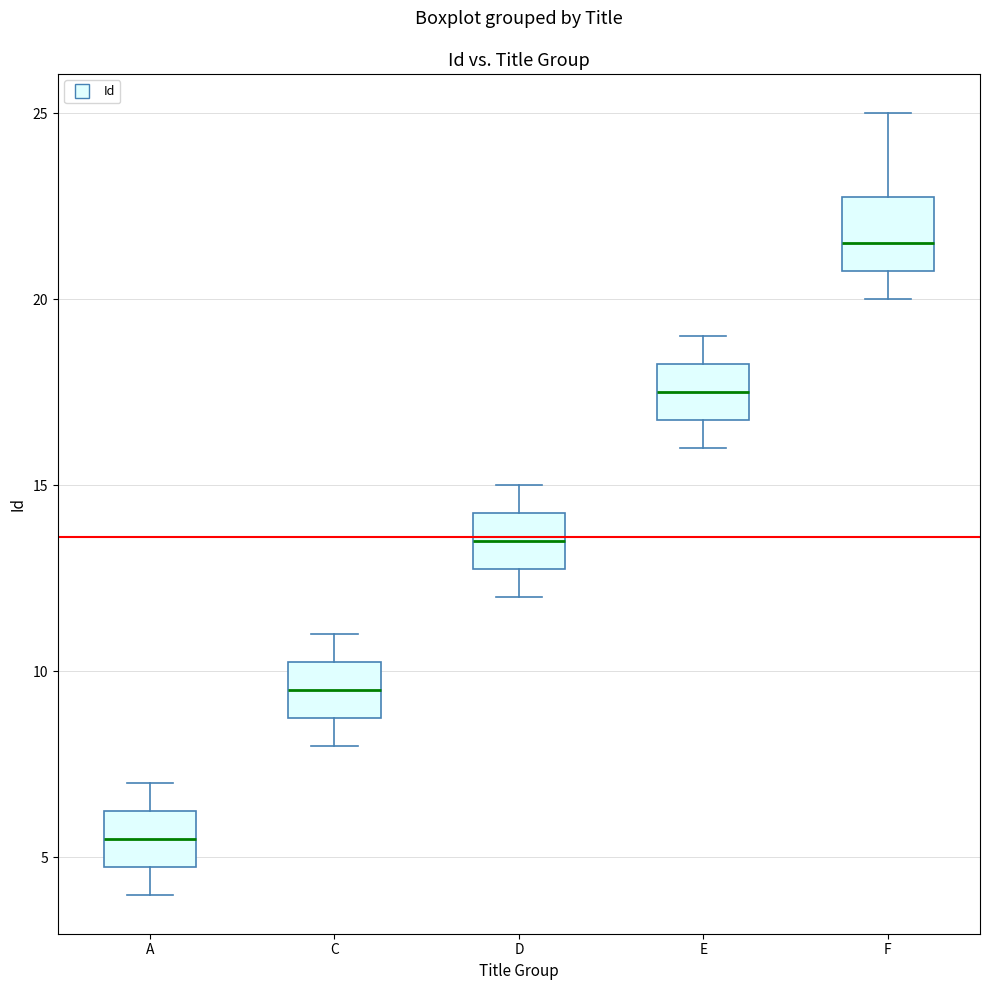

Which box is the tallest, from its lower edge to its upper edge?

F